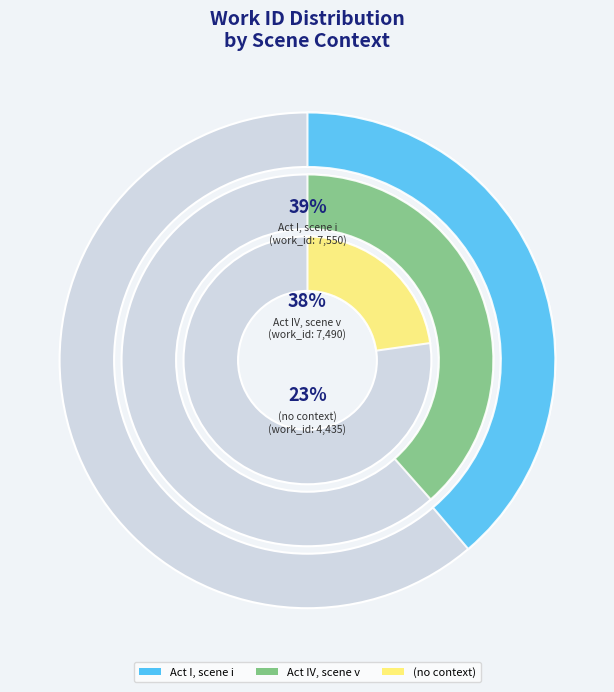

Do (no context) and Act I, scene i together represent more than half of the pie?

Yes